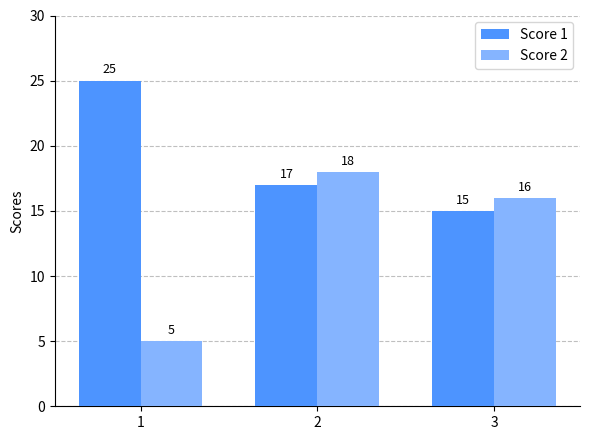

List the labels in order of Score 1 value, largest first.

1, 2, 3